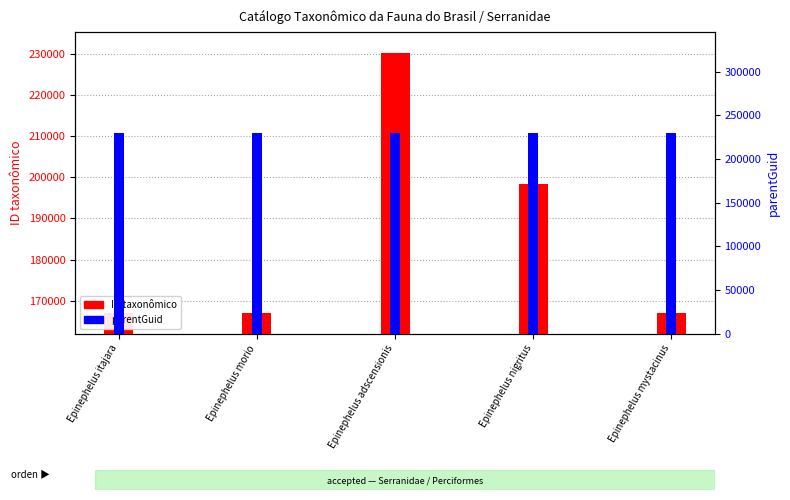

What is the difference between the second highest and minimum values in the ID taxonômico series?

31210